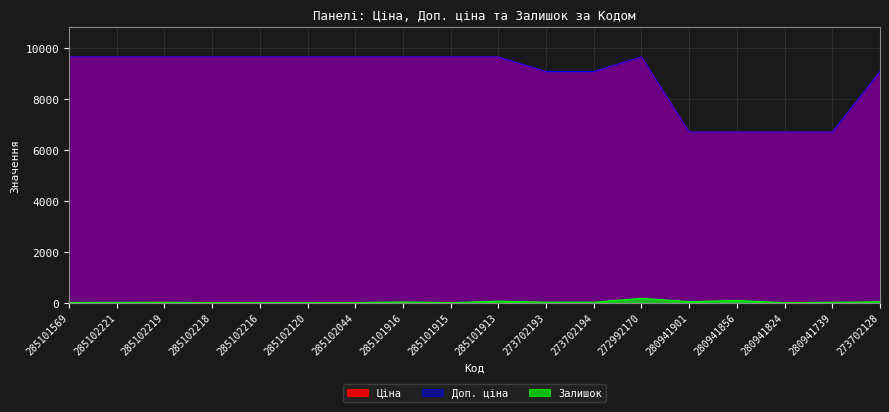

At 285101913, list the series in order from largest to smallest.

Ціна, Доп. ціна, Залишок